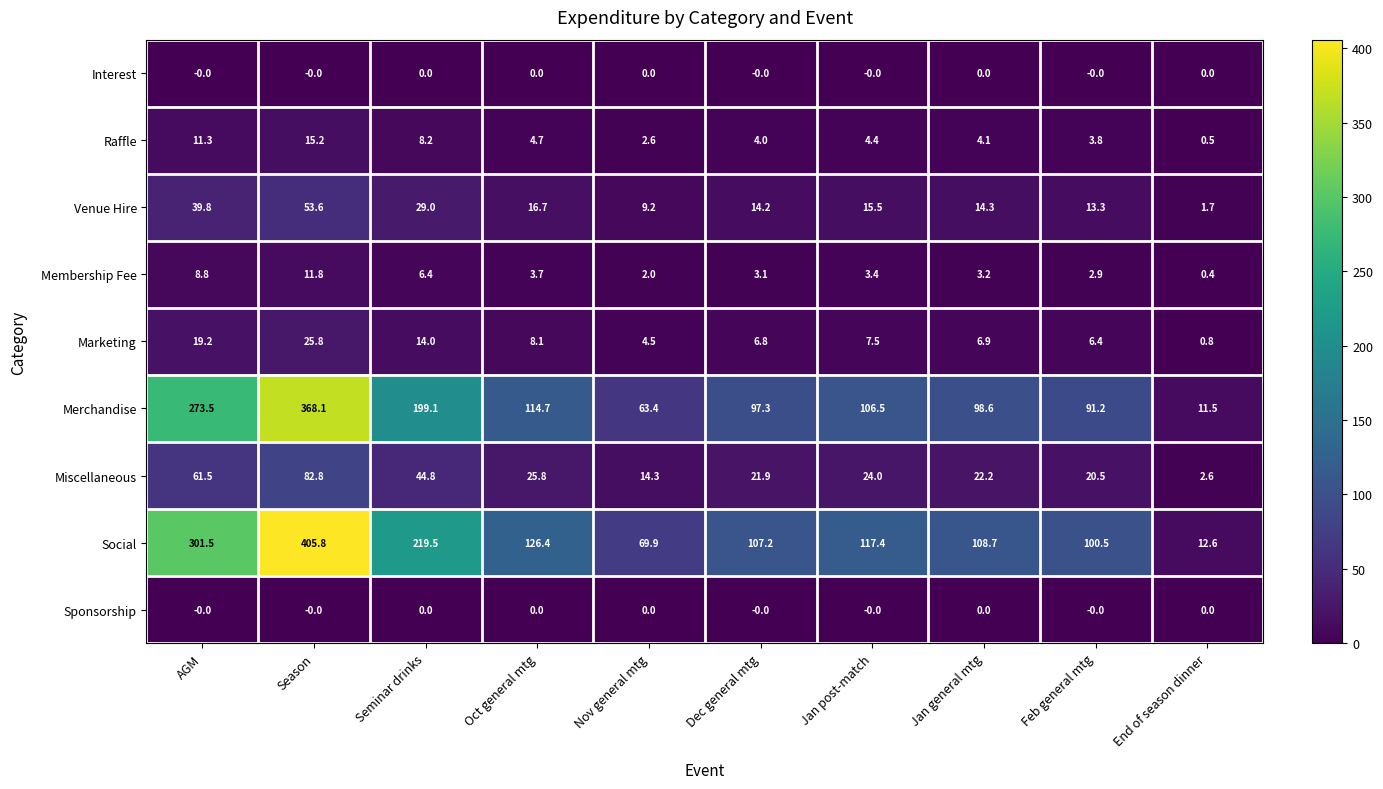

Between Seminar drinks and Nov general mtg, which series saw the biggest shift?

Social